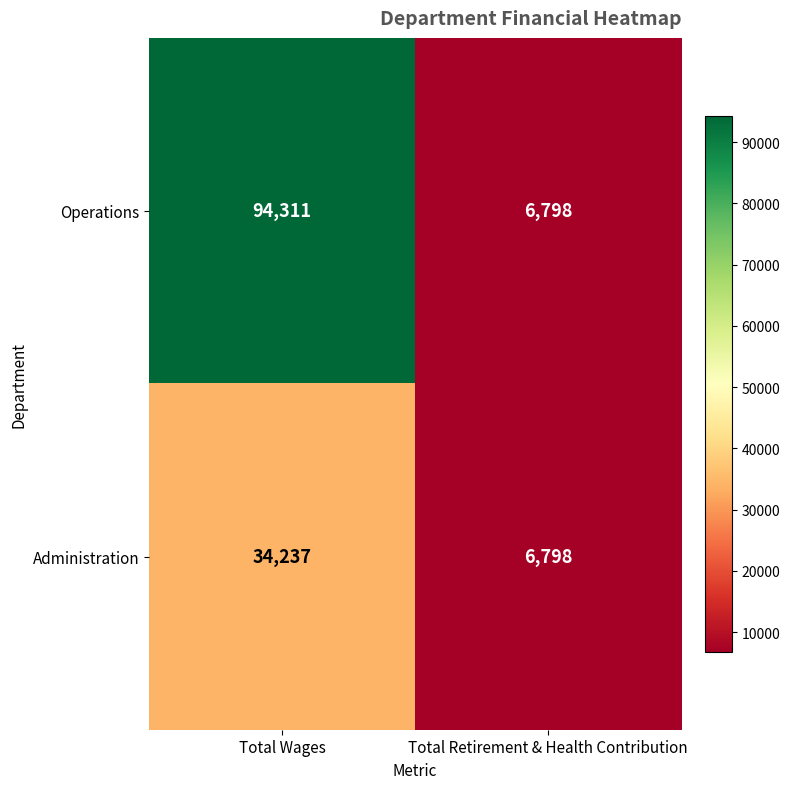

Rank the series by their maximum value, from lowest to highest.

Administration, Operations